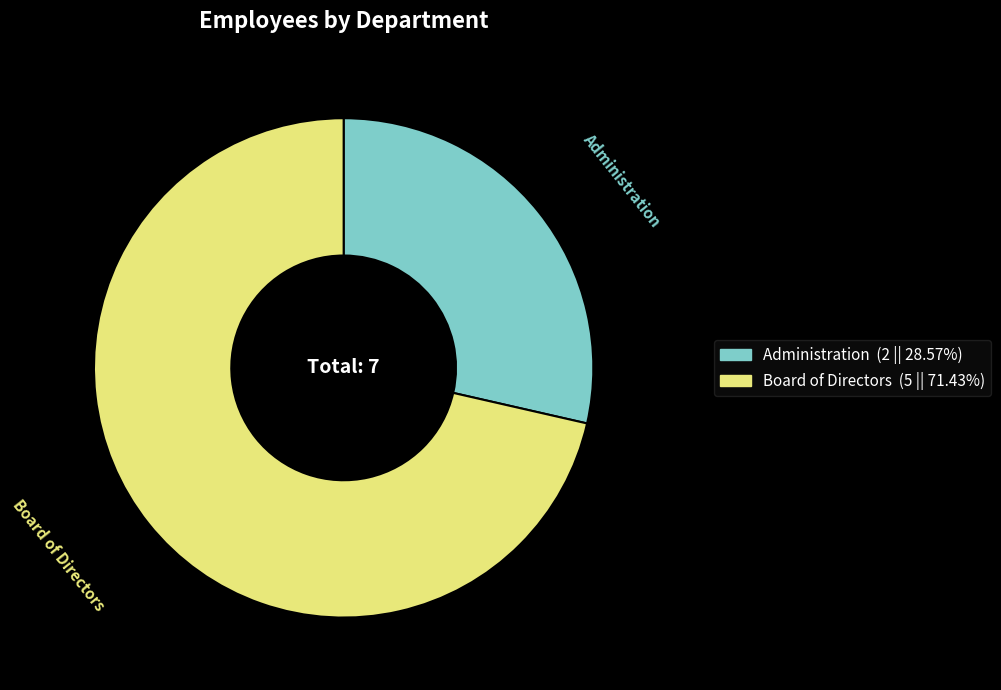

Rank the categories by value from highest to lowest.

Board of Directors, Administration